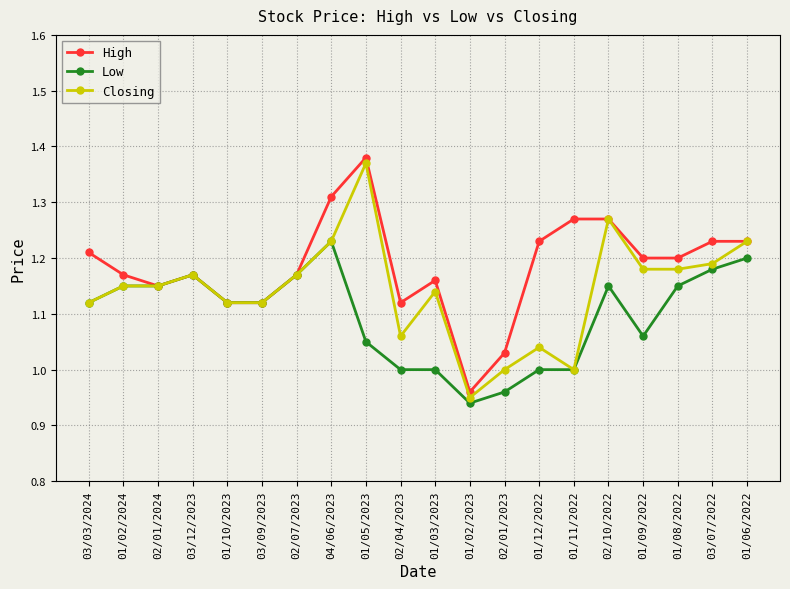

What is the label of the 14th point from the right?

02/07/2023